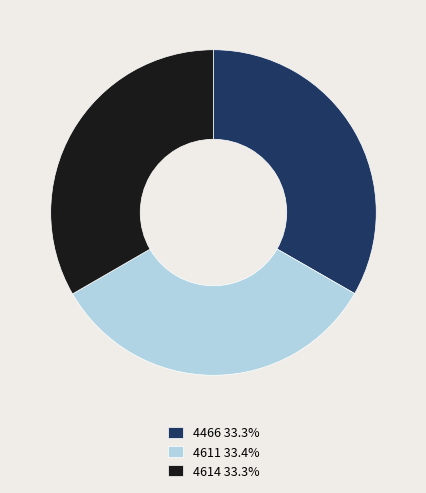

How many slices are in this pie chart?

3